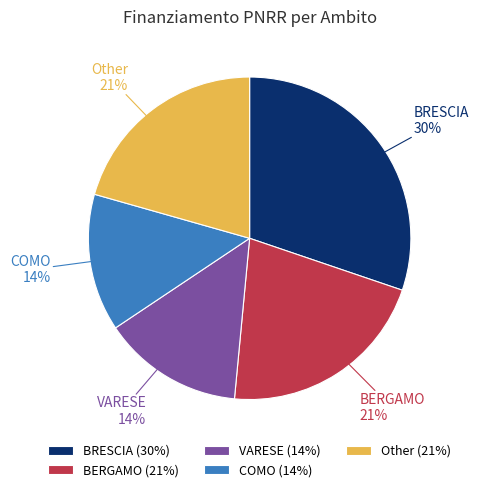

To the nearest percent, what is the difference between the COMO and Other slice percentages?

7%